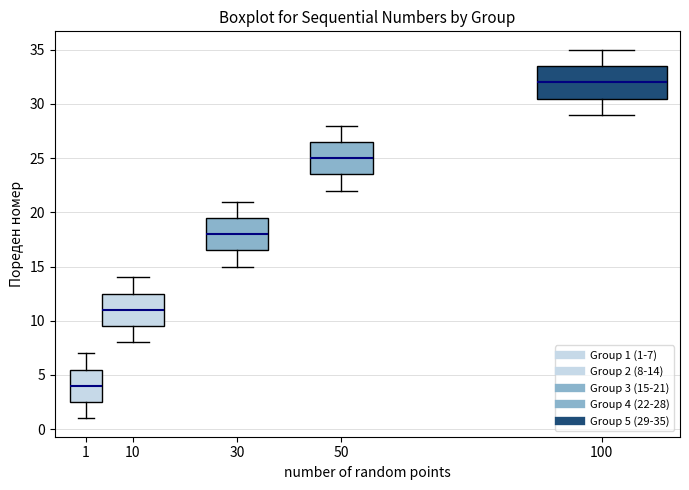

Reading left to right, transcribe this box plot: for each box, give where its median line is, the range the box spans, and where its two whiskers end, as read against the y-axis. The values are not printed on the chart, so give them approximately, as read against the axis.

1: median 4.0, box 2.5 to 5.5, whiskers 1.0 to 7.0
10: median 11.0, box 9.5 to 12.5, whiskers 8.0 to 14.0
30: median 18.0, box 16.5 to 19.5, whiskers 15.0 to 21.0
50: median 25.0, box 23.5 to 26.5, whiskers 22.0 to 28.0
100: median 32.0, box 30.5 to 33.5, whiskers 29.0 to 35.0